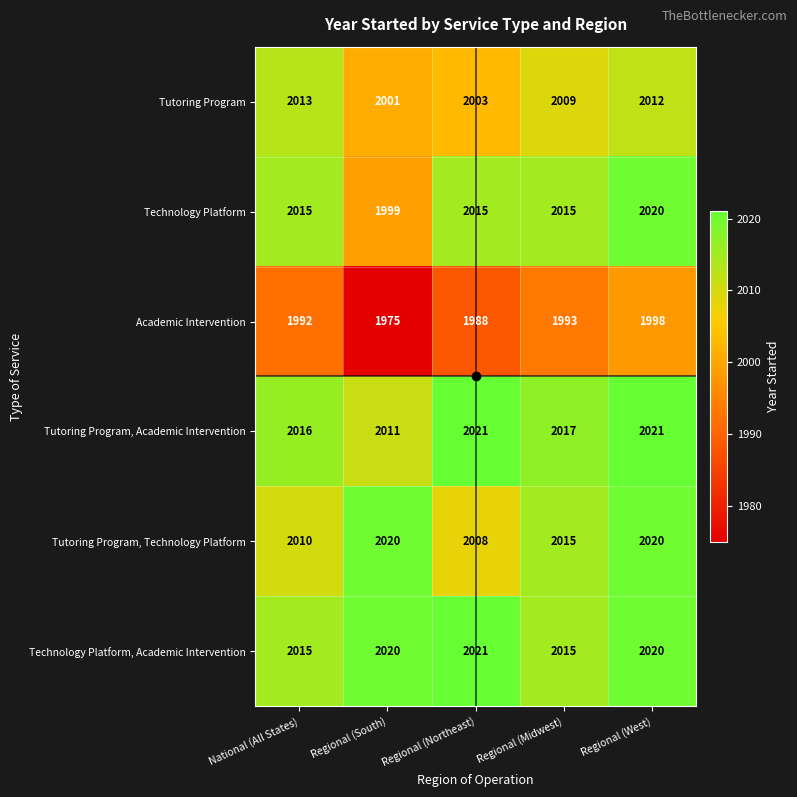

Is it true that Technology Platform equals 3041 at National (All States)?

False